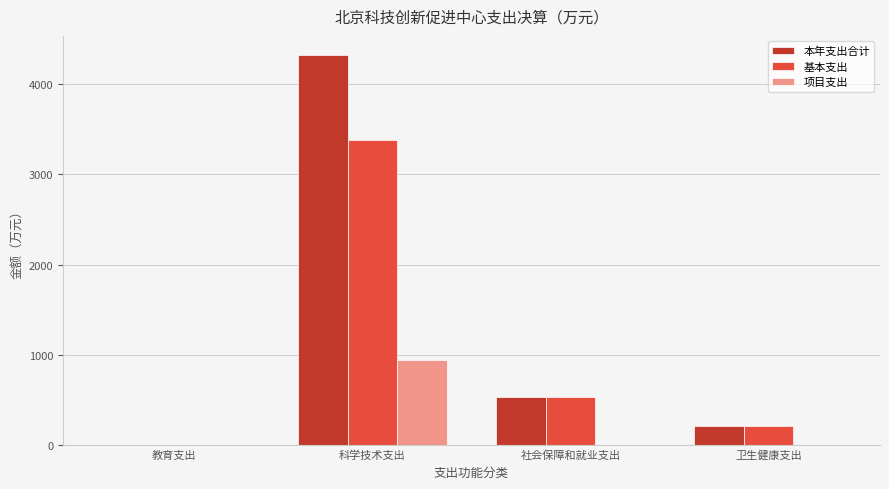

Are the bars horizontal?

No